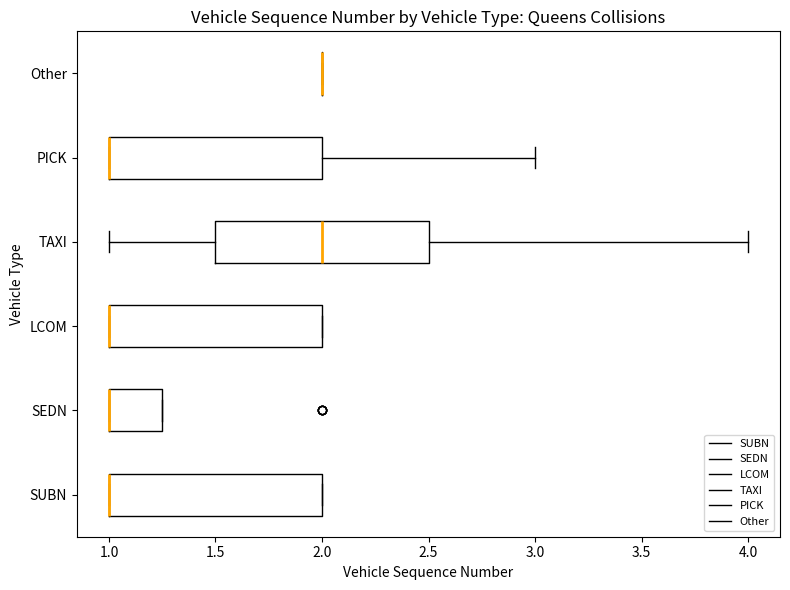

Reading bottom to top, transcribe this box plot: for each box, give where its median line is, the range the box spans, and where its two whiskers end, as read against the x-axis. The values are not printed on the chart, so give them approximately, as read against the axis.

SUBN: median 1.00 (drawn on the box's left edge), box 1.00 to 2.00, whiskers 1.00 to 2.00
SEDN: median 1.00 (drawn on the box's left edge), box 1.00 to 1.25, whiskers 1.00 to 1.25
LCOM: median 1.00 (drawn on the box's left edge), box 1.00 to 2.00, whiskers 1.00 to 2.00
TAXI: median 2.00, box 1.50 to 2.50, whiskers 1.00 to 4.00
PICK: median 1.00 (drawn on the box's left edge), box 1.00 to 2.00, whiskers 1.00 to 3.00
Other: box collapsed to a line at 2.00, whiskers 2.00 to 2.00